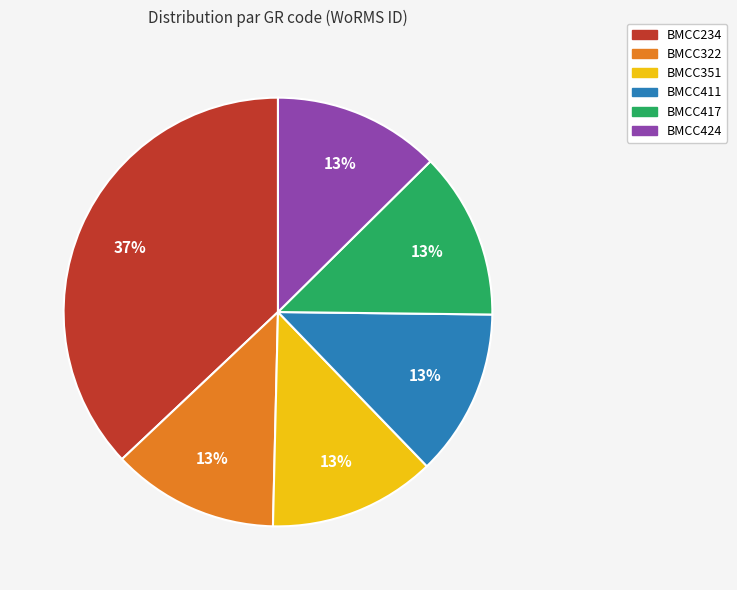

Which slice is the largest?

BMCC234